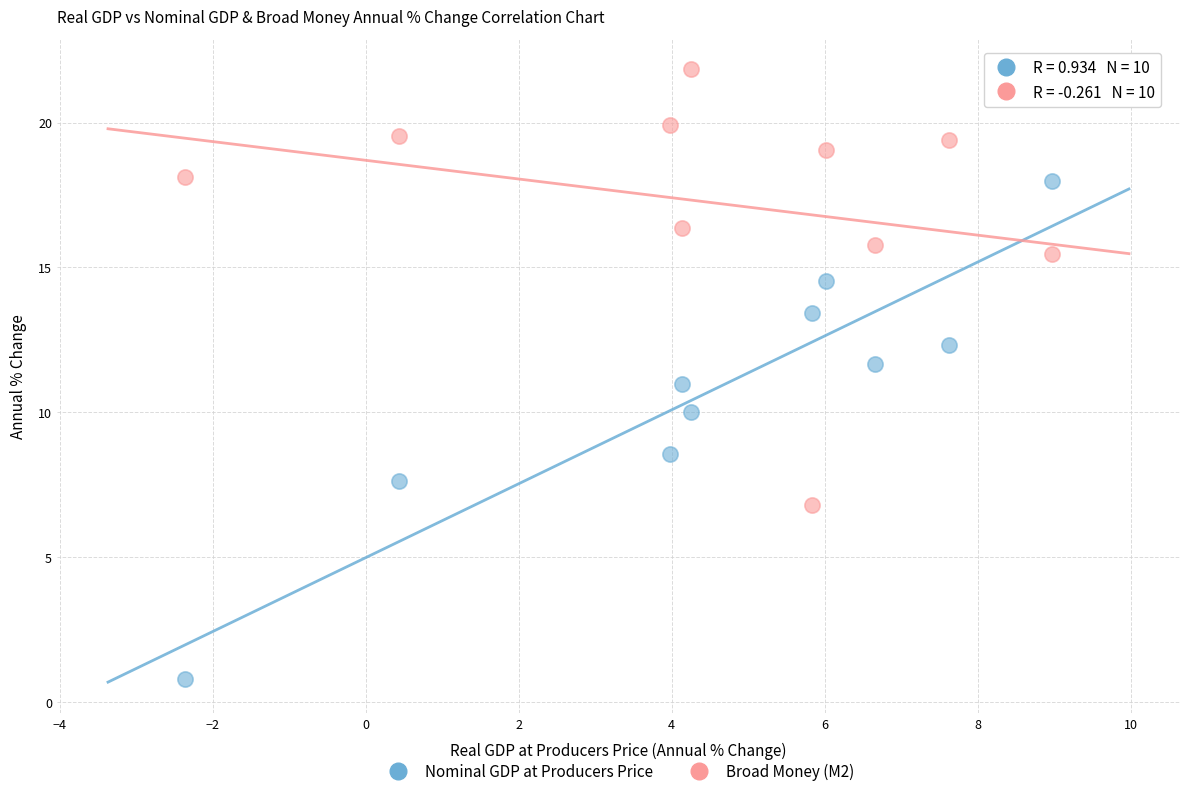

In the Nominal GDP at Producers Price series, what Y value is closest to 9?

8.6